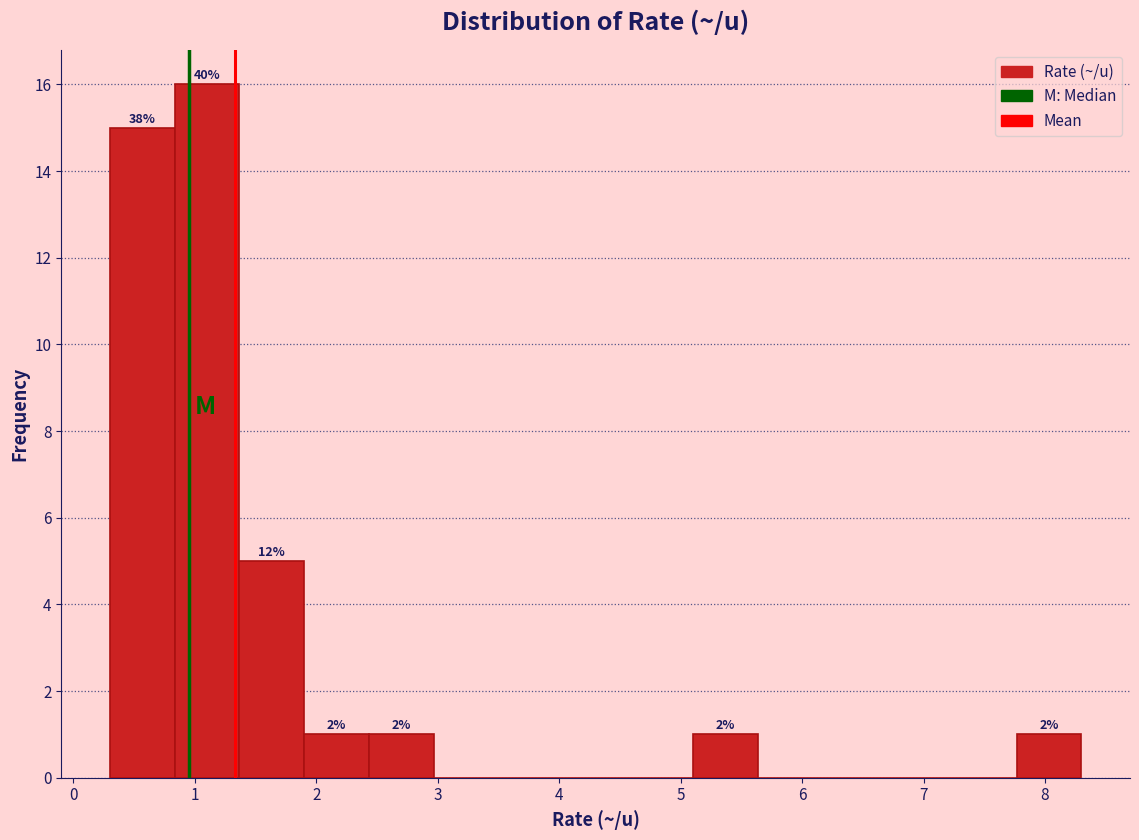

Which range on the x-axis has the tallest bar?

0.8 to 1.4